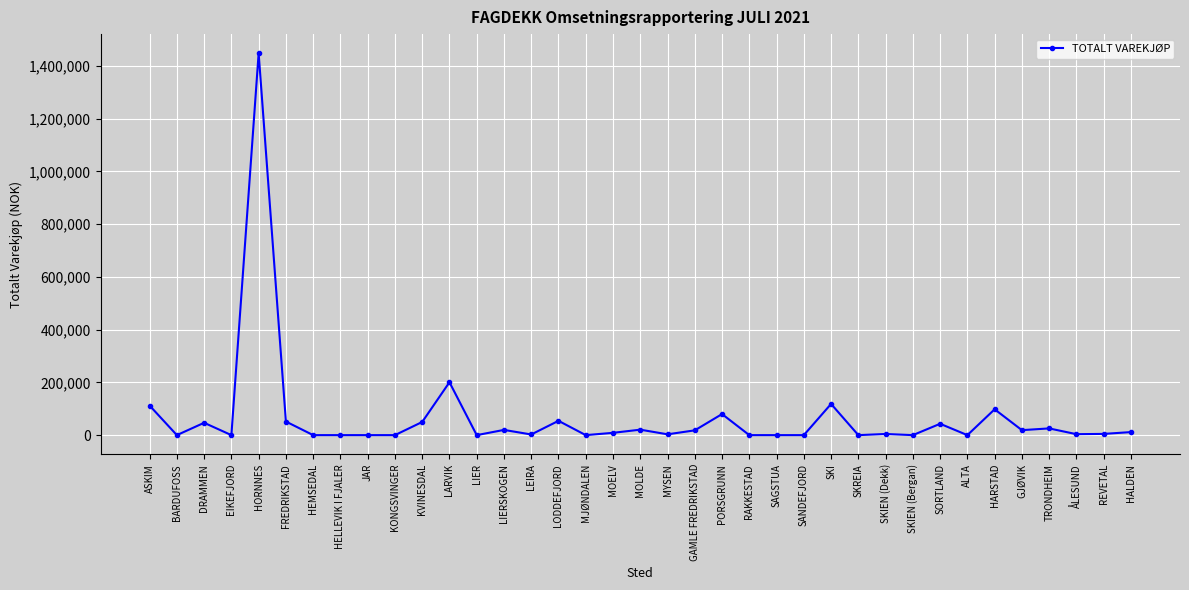

What is the difference between the maximum and minimum values?

1448011.4